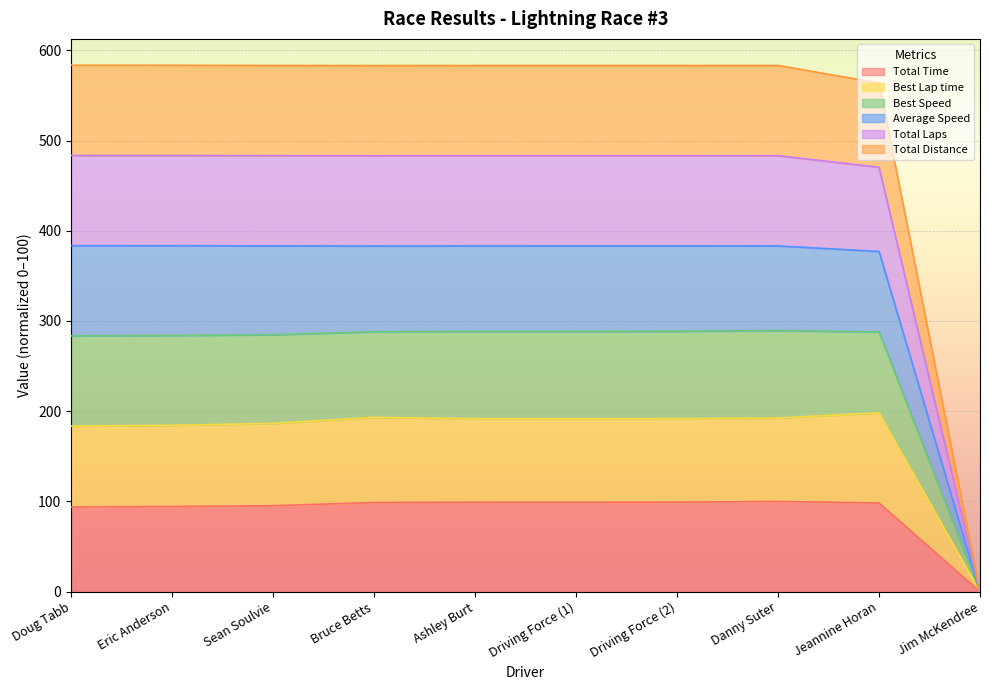

Is the value of Total Distance at Doug Tabb greater than the value of Best Lap time at Bruce Betts?

Yes